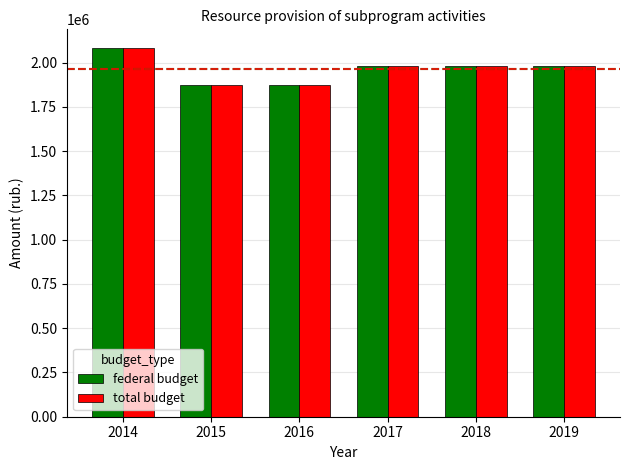

At which category is the sum across all series the highest?

2014